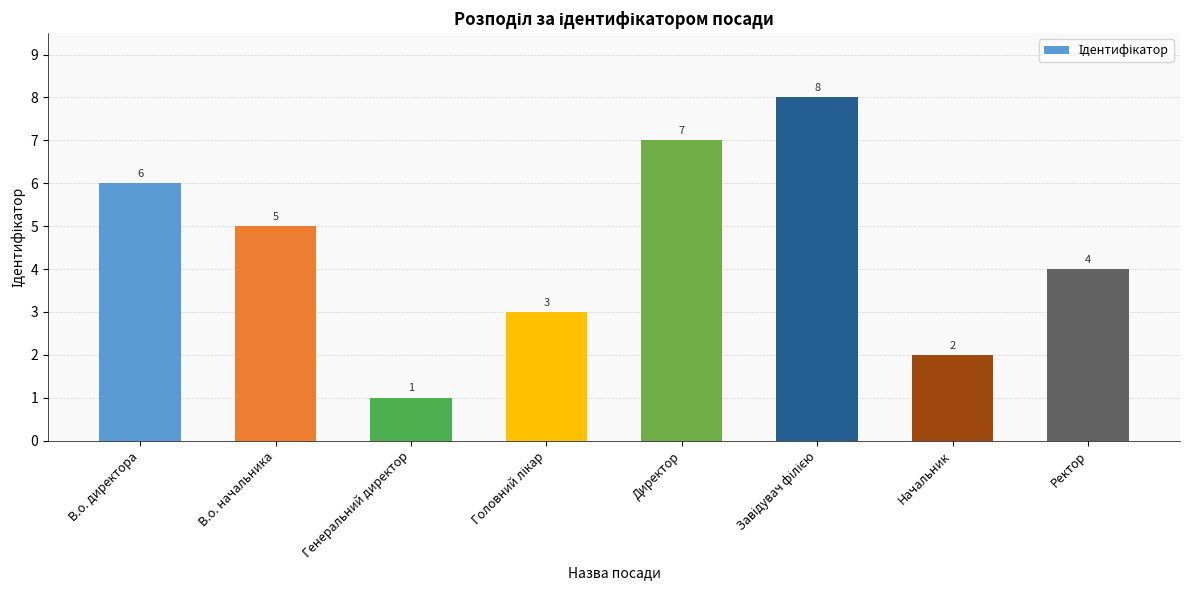

Reading right to left, list all the values displayed in this chart.

4	2	8	7	3	1	5	6